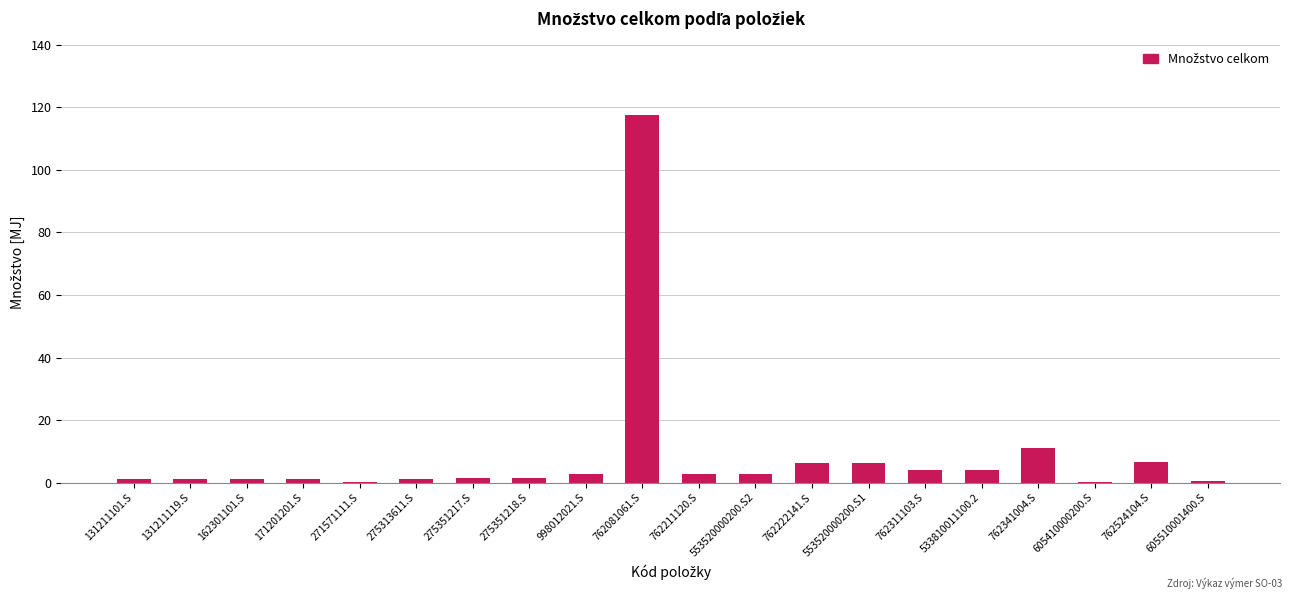

What is the maximum value shown in the chart?

117.6